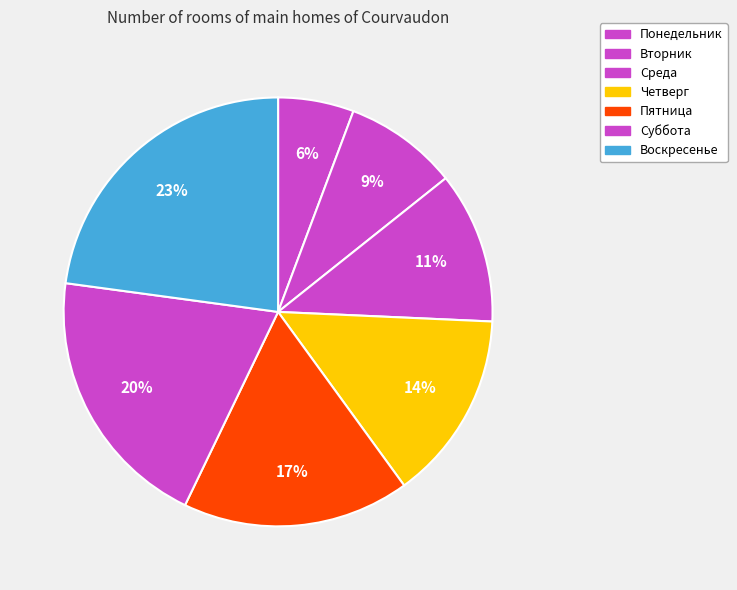

What is the largest slice in the pie chart?

Воскресенье